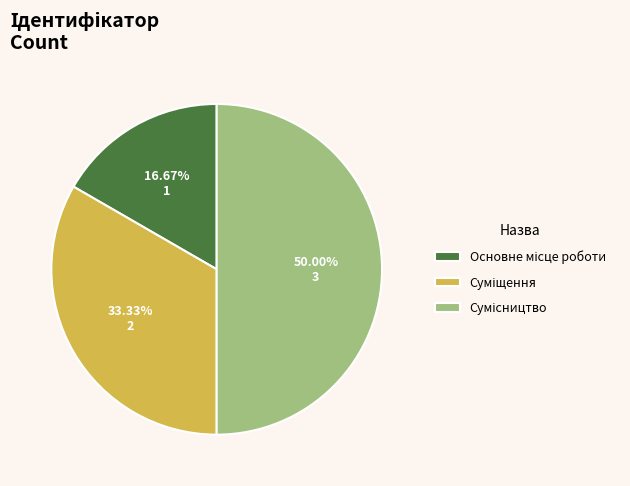

What is the ratio of the value at Основне місце роботи to the value at Сумісництво?

0.3